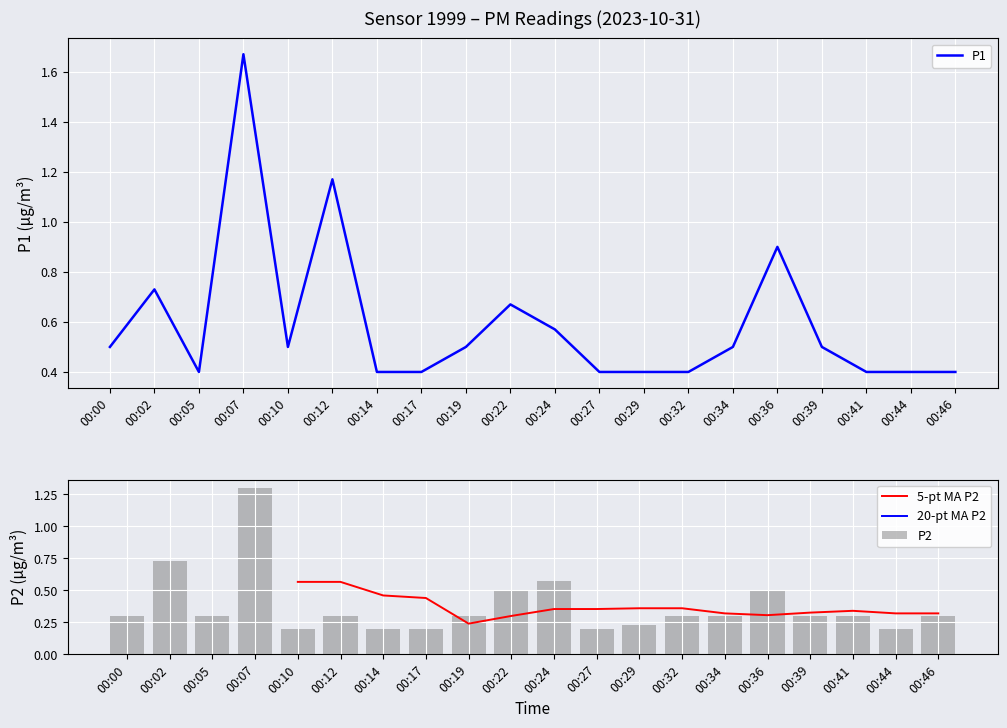

At how many categories does at least one series exceed 1?

2